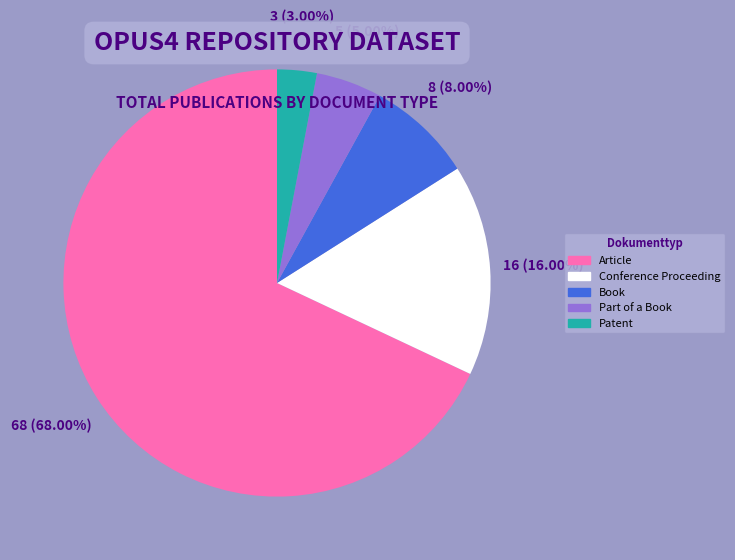

What is the largest slice in the pie chart?

Article